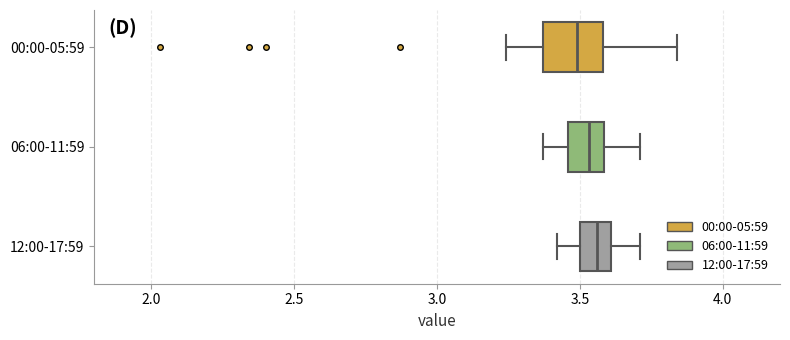

Reading bottom to top, transcribe this box plot: for each box, give where its median line is, the range the box spans, and where its two whiskers end, as read against the x-axis. The values are not printed on the chart, so give them approximately, as read against the axis.

12:00-17:59: median 3.55, box 3.50 to 3.60, whiskers 3.40 to 3.70
06:00-11:59: median 3.55, box 3.45 to 3.60, whiskers 3.35 to 3.70
00:00-05:59: median 3.50, box 3.35 to 3.60, whiskers 3.25 to 3.85